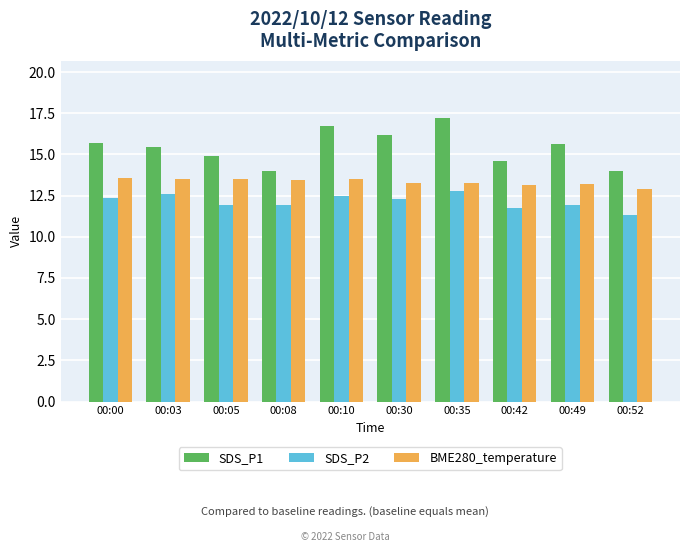

At which label does SDS_P2 first exceed 12?

00:00